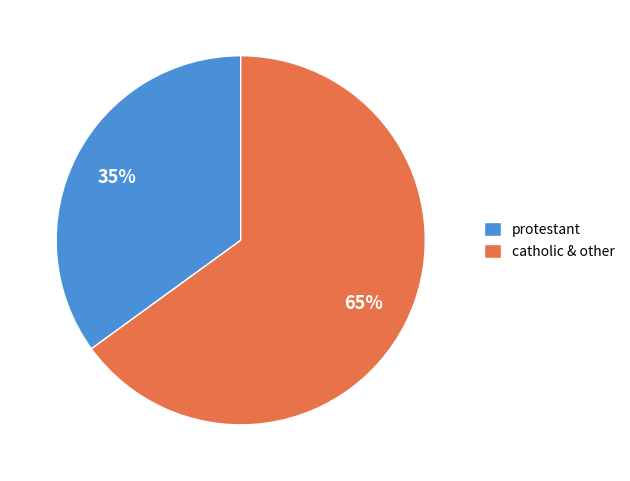

To the nearest percent, what is the average slice percentage?

50%